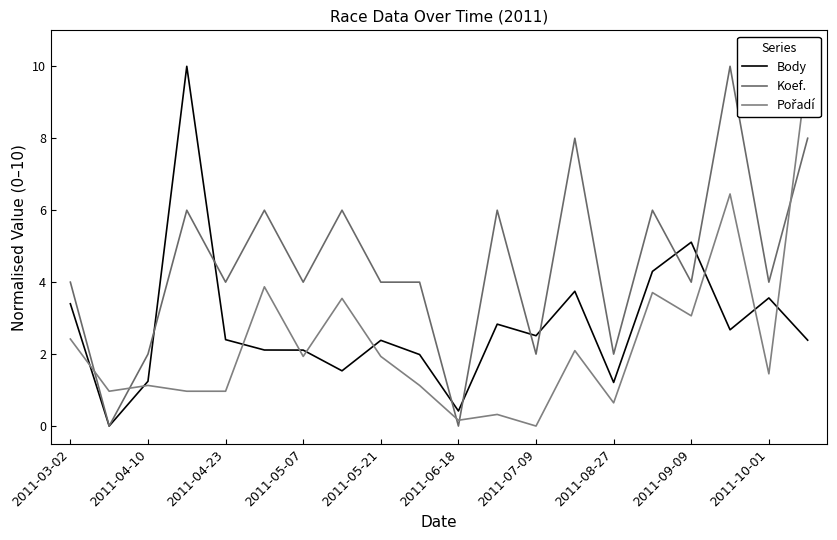

True or false: Koef. has more than 2 interior local peaks.

True